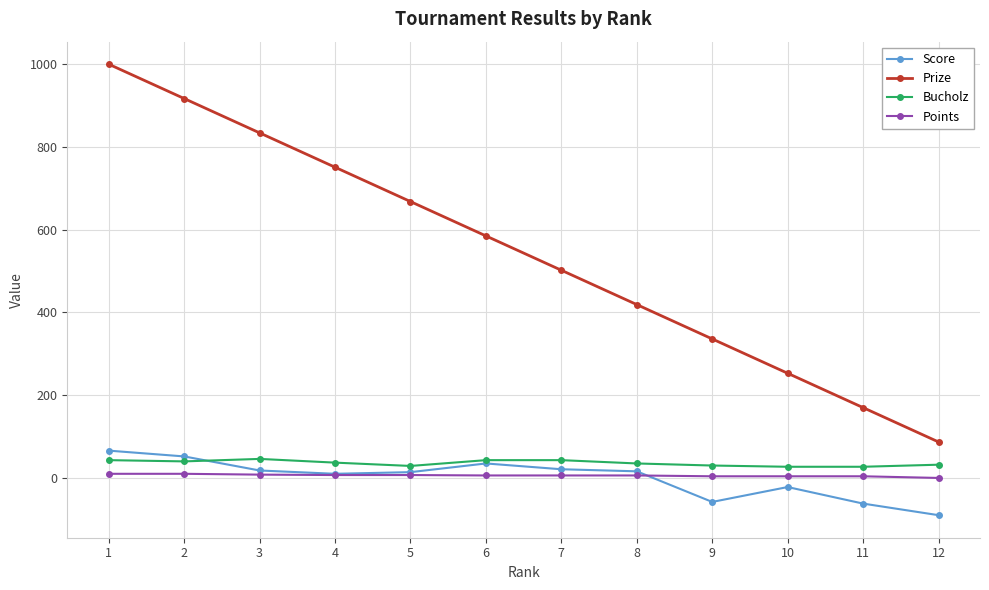

How many lines are shown in the chart?

4